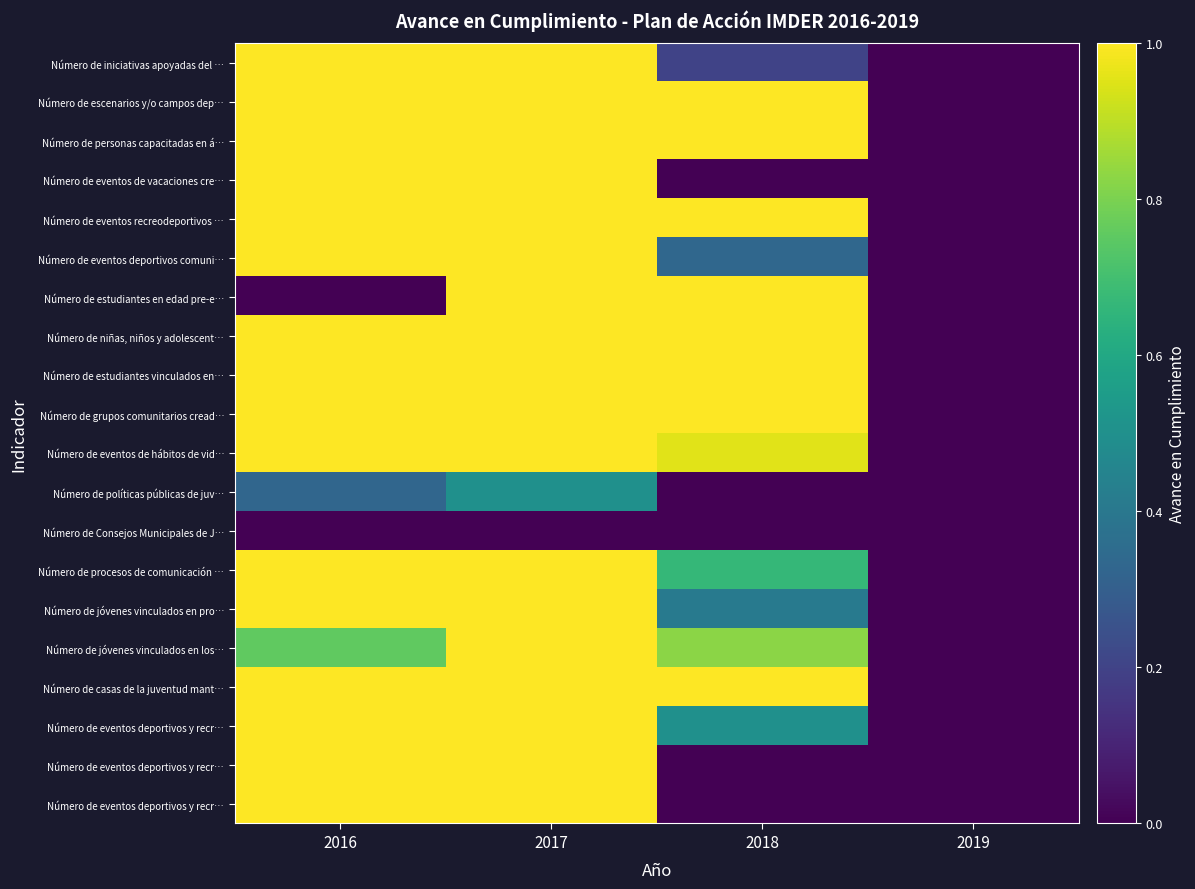

At which category is the sum across all series the highest?

2017